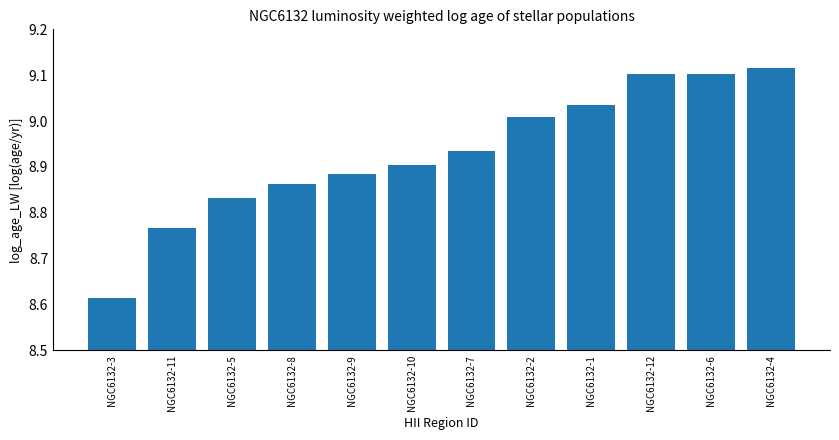

Between NGC6132-7 and NGC6132-12, which is larger?

NGC6132-12